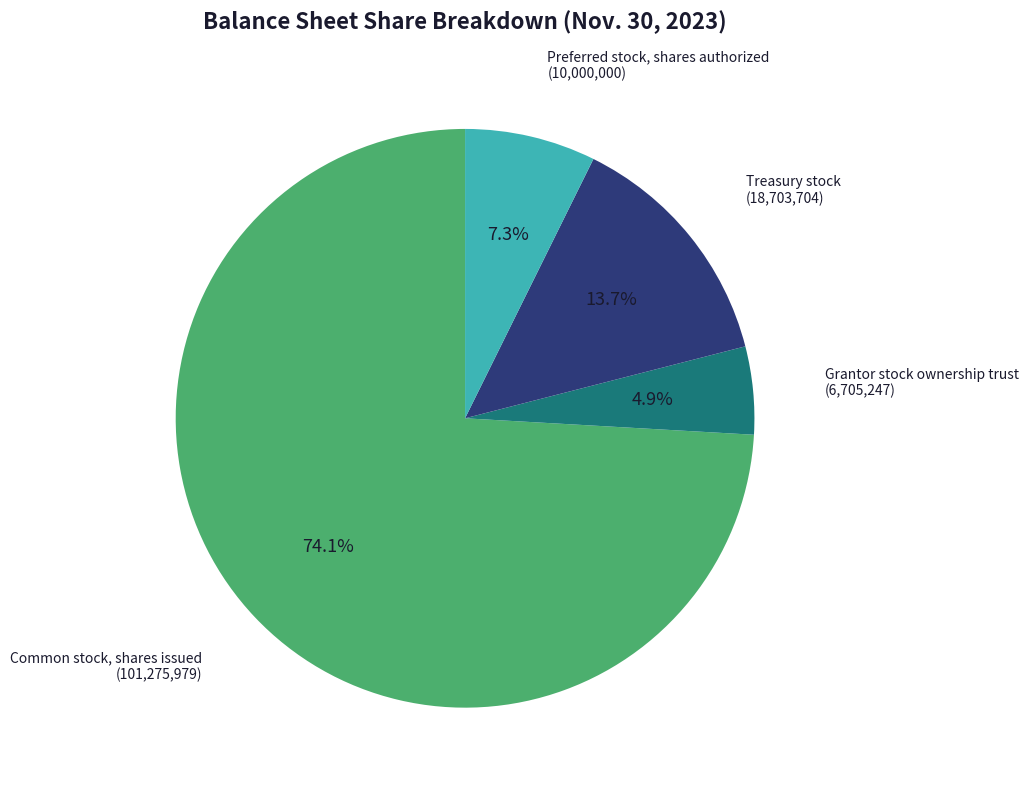

Is there a majority slice in this chart?

Yes